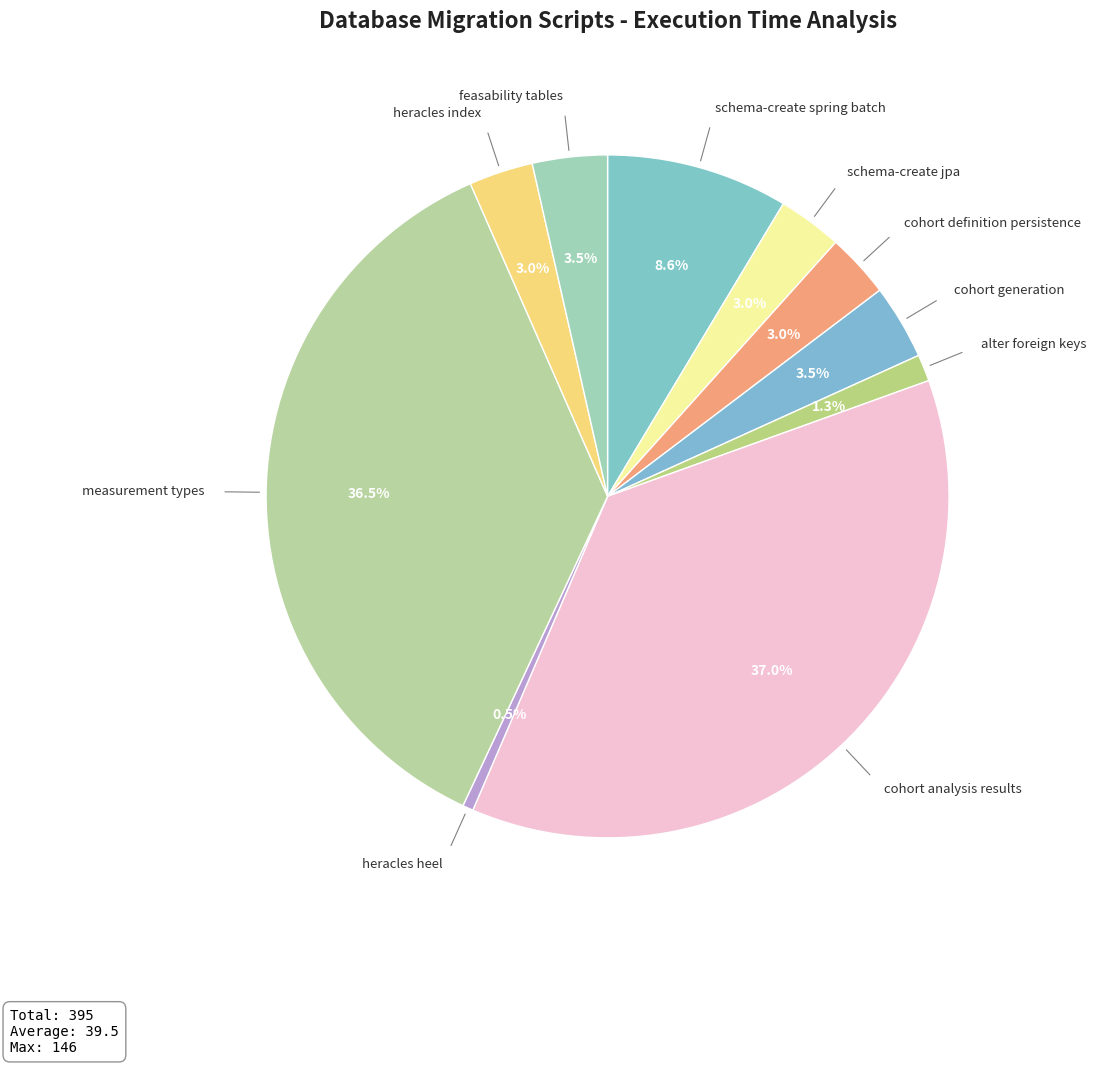

How many segments does this pie chart have?

10